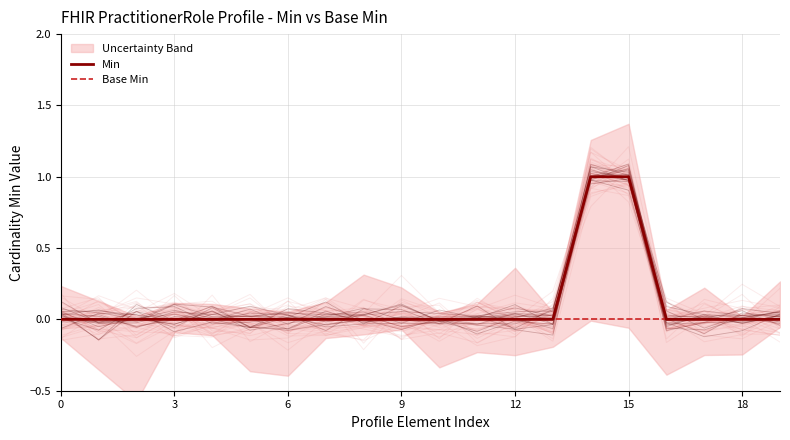

What is the label of the 18th point from the left?

17